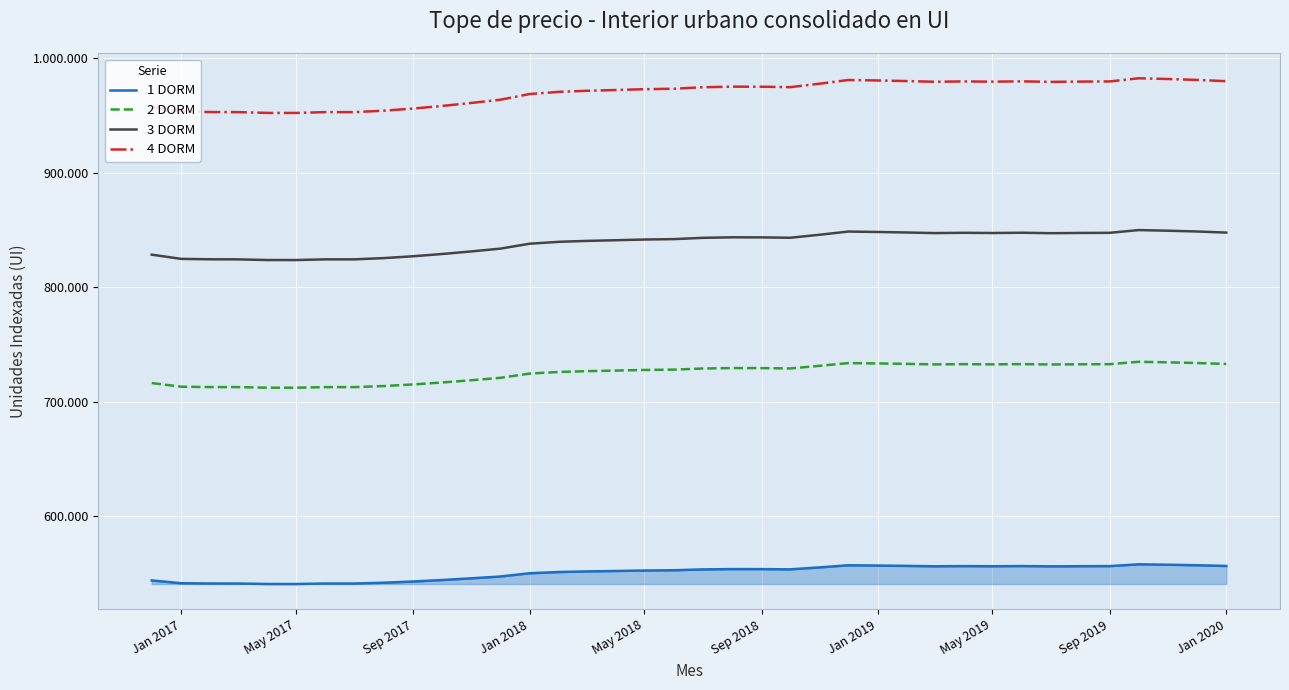

True or false: 2 DORM has a value of 732714 at Sep 2019.

True